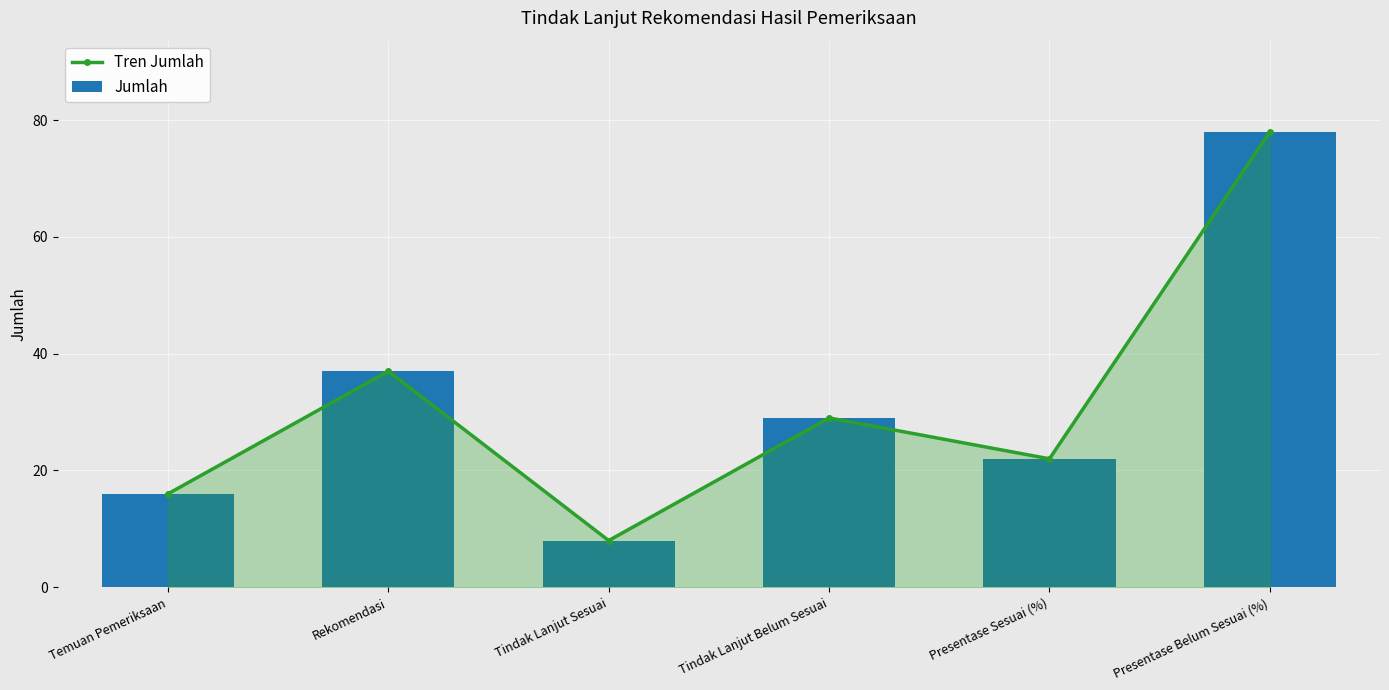

At which category is the sum across all series the highest?

Presentase Belum Sesuai (%)